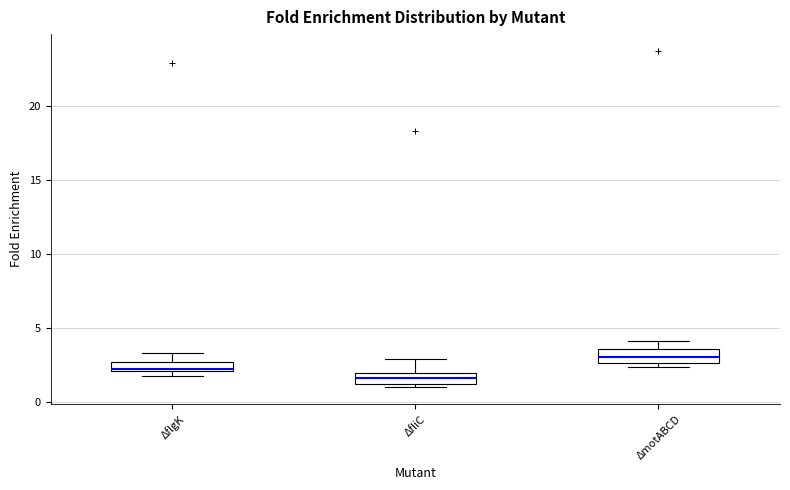

Where is the upper edge of the box for ΔfliC on the y-axis? The values are not printed on the chart, so give them approximately, as read against the axis.

2.0